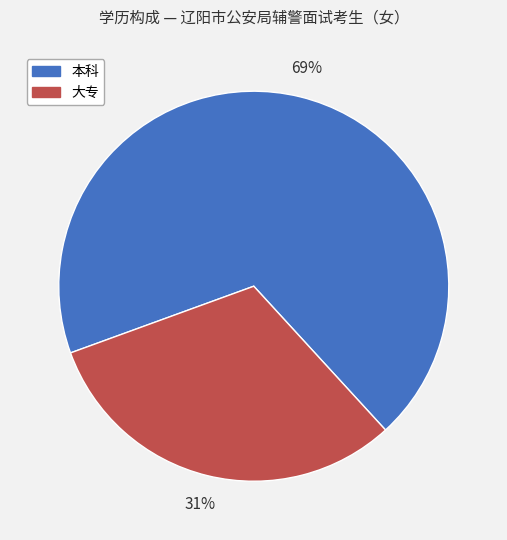

Is it true that 大专 is 19% of the pie?

False